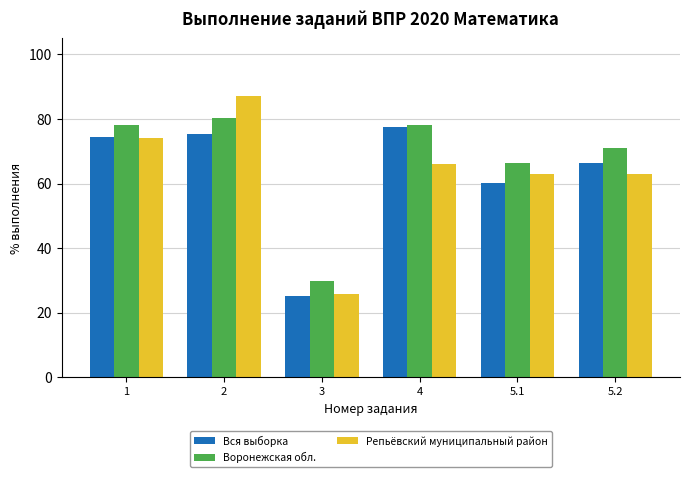

Which series has the largest total across all categories?

Воронежская обл.